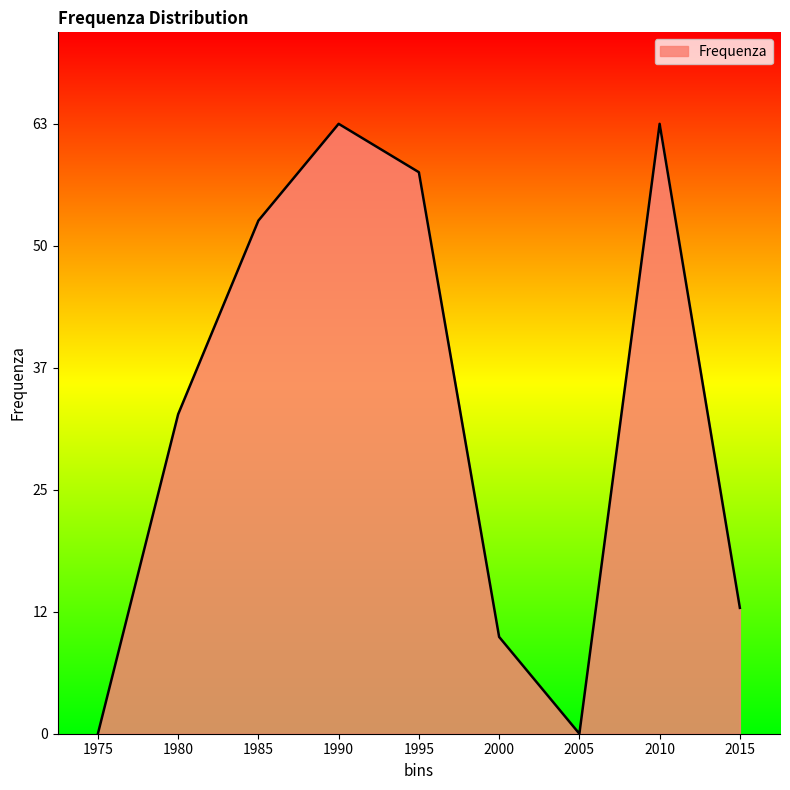

True or false: the data shows 101 at 2010.

False